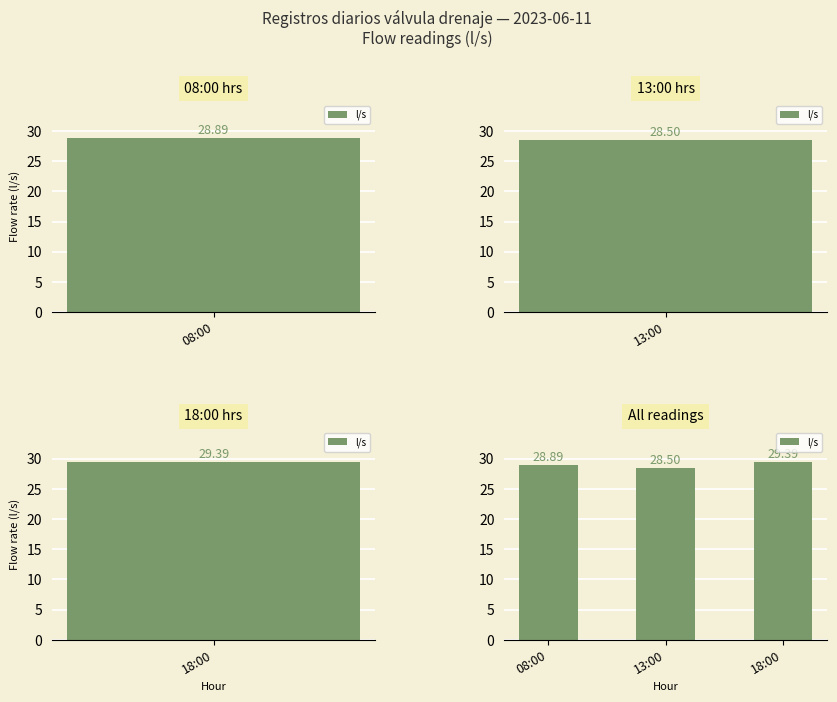

Reading right to left, extract all data points from this chart.

29.4	28.5	28.9